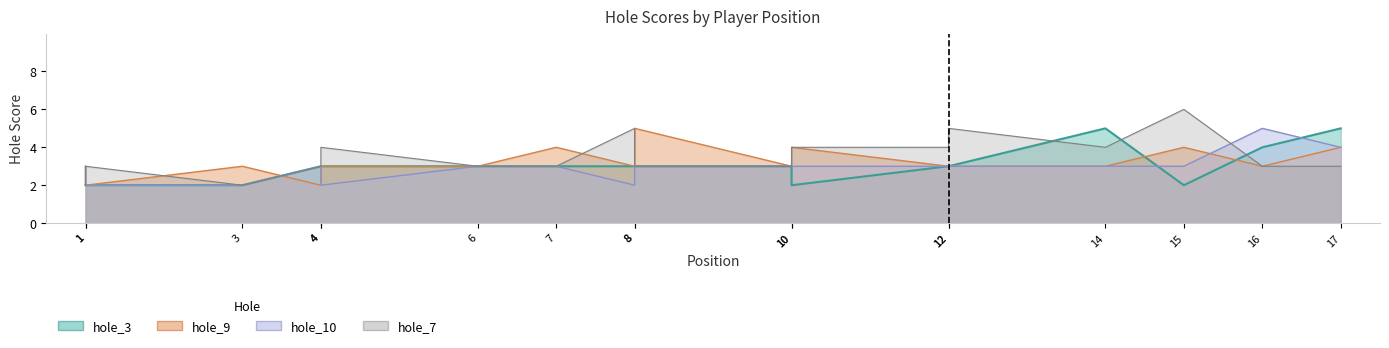

Reading left to right, list all the values displayed in this chart.

hole_7: 1=2	1=3	3=2	4=3	4=4	6=3	7=3	8=5	8=3	10=3	10=4	12=4	12=5	14=4	15=6	16=3	17=3
hole_3: 1=2	1=2	3=2	4=3	4=3	6=3	7=3	8=3	8=3	10=3	10=2	12=3	12=3	14=5	15=2	16=4	17=5
hole_9: 1=3	1=2	3=3	4=2	4=3	6=3	7=4	8=3	8=5	10=3	10=4	12=3	12=3	14=3	15=4	16=3	17=4
hole_10: 1=3	1=2	3=2	4=3	4=2	6=3	7=3	8=2	8=3	10=3	10=3	12=3	12=3	14=3	15=3	16=5	17=4